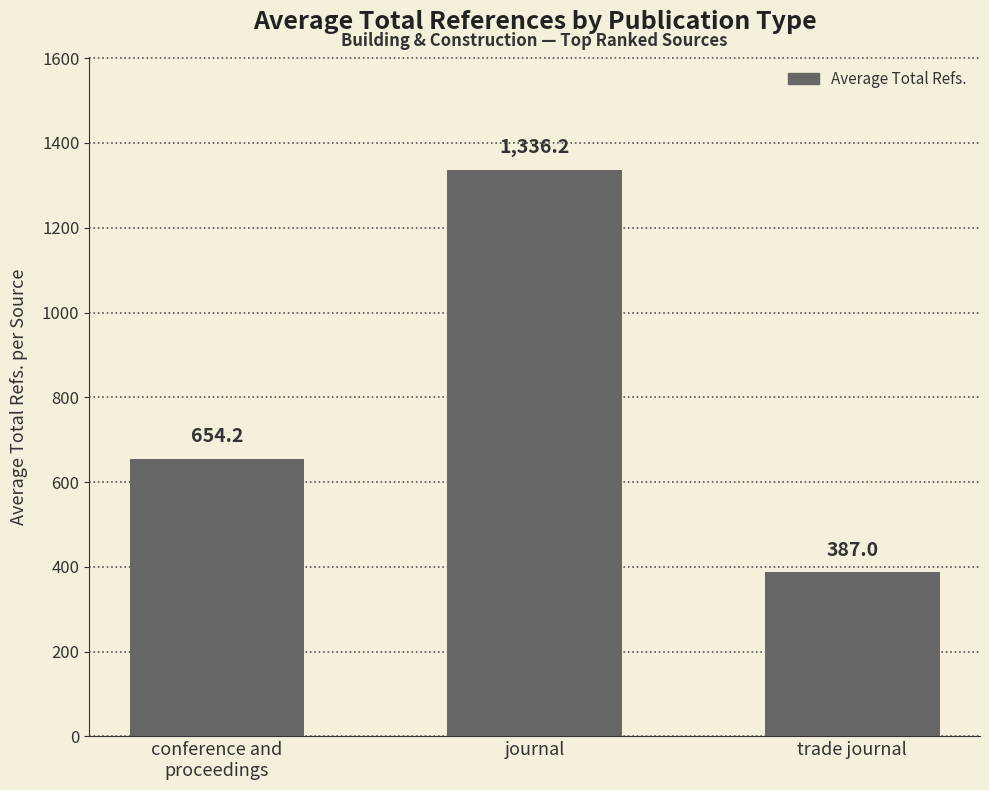

The value at trade journal is 115.6. True or false?

False